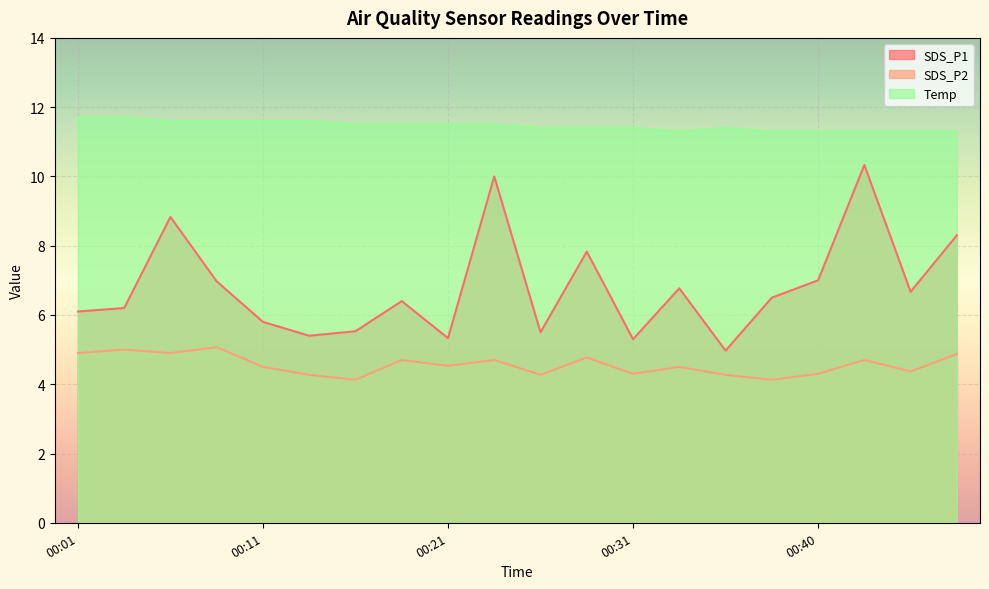

Does the chart display data point markers on the line(s)?

No